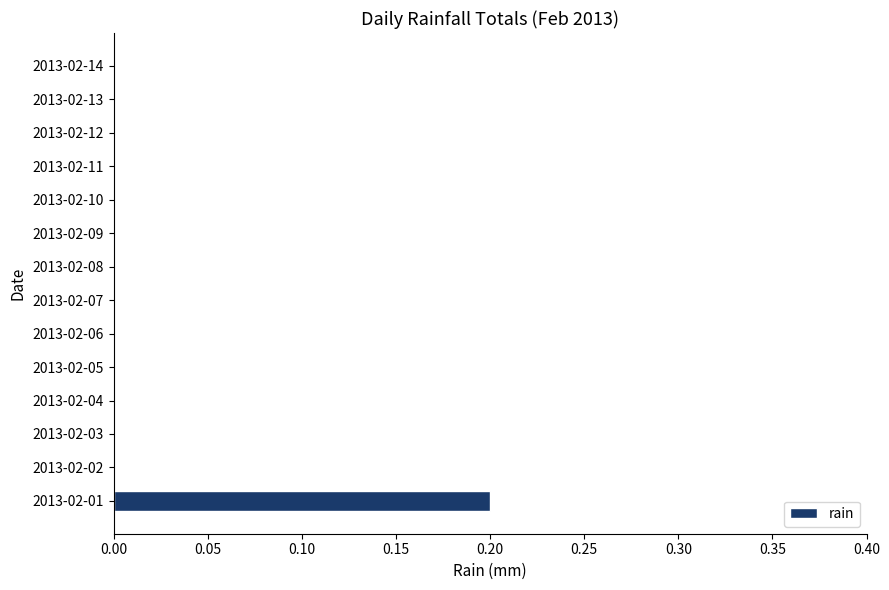

Reading bottom to top, transcribe all the data shown in this chart.

2013-02-01=0.2	2013-02-02=0.0	2013-02-03=0.0	2013-02-04=0.0	2013-02-05=0.0	2013-02-06=0.0	2013-02-07=0.0	2013-02-08=0.0	2013-02-09=0.0	2013-02-10=0.0	2013-02-11=0.0	2013-02-12=0.0	2013-02-13=0.0	2013-02-14=0.0